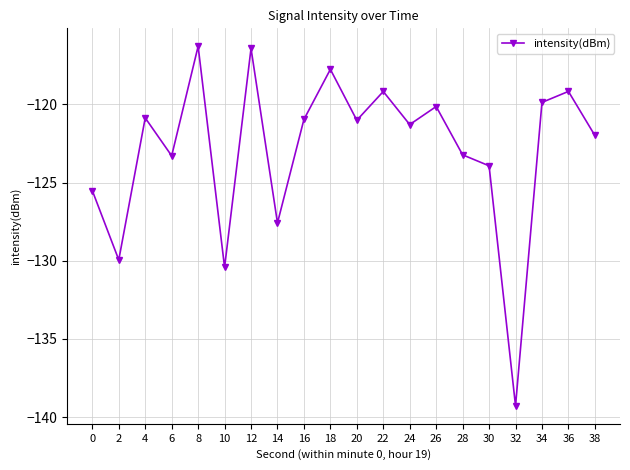

What is the sum of all values?

-2458.2